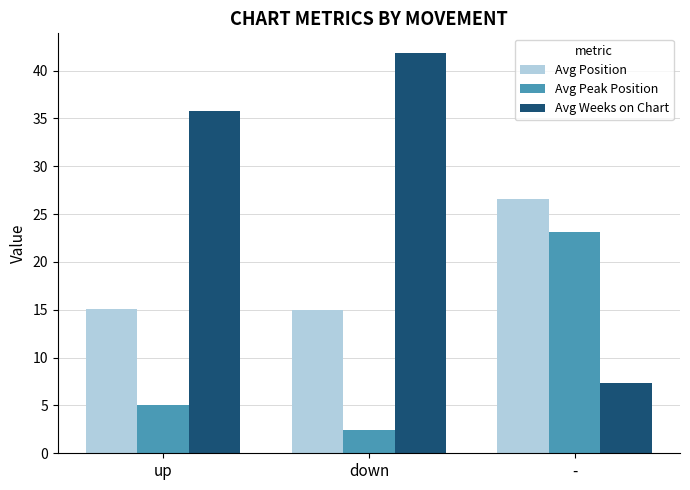

List the labels in order of Avg Weeks on Chart value, largest first.

down, up, -